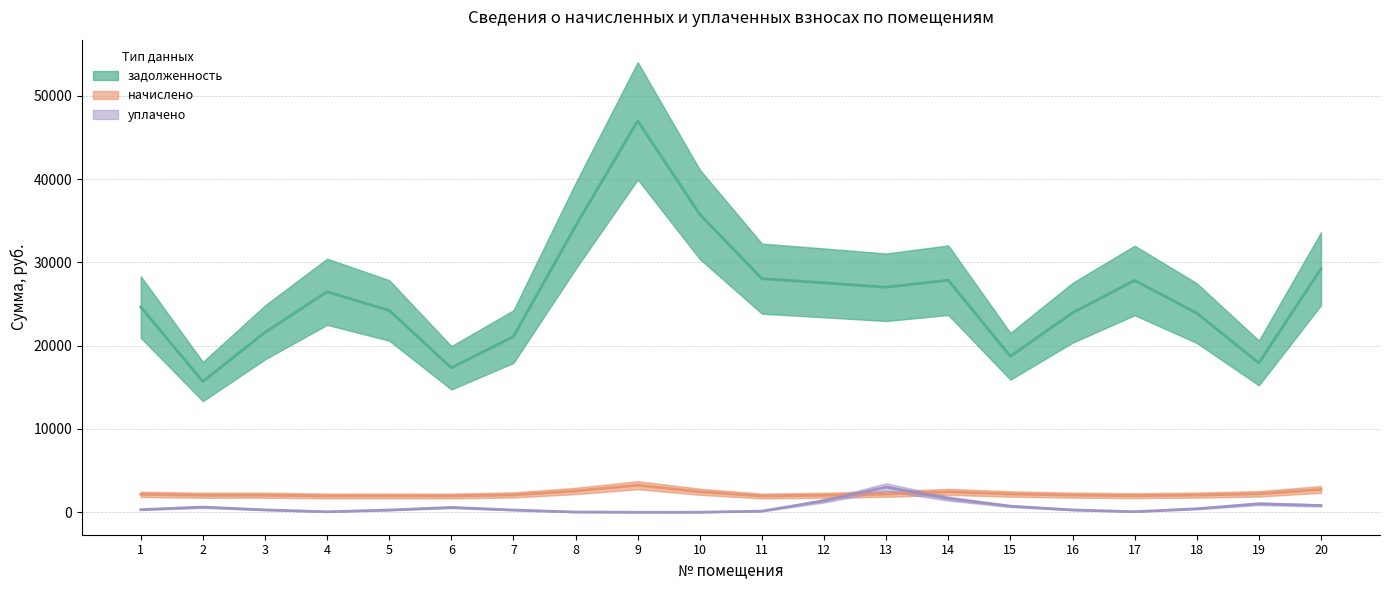

Which series has the largest range (max minus min)?

задолженность